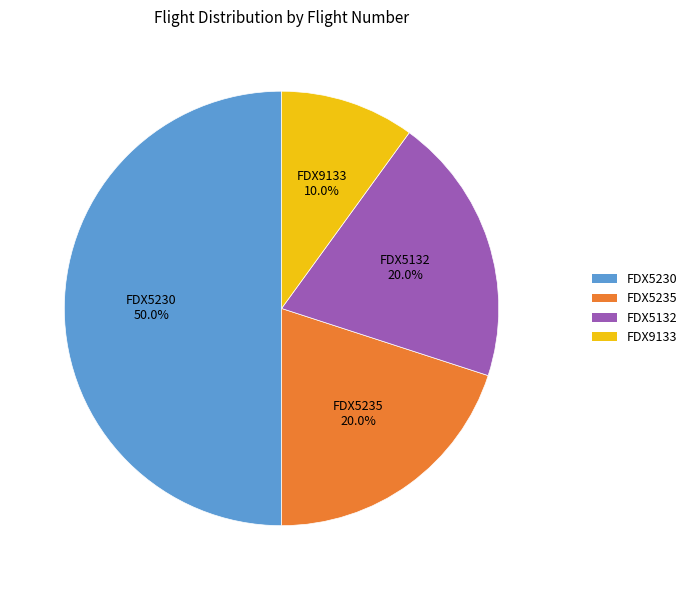

True or false: FDX5132 accounts for 20% of the total.

True